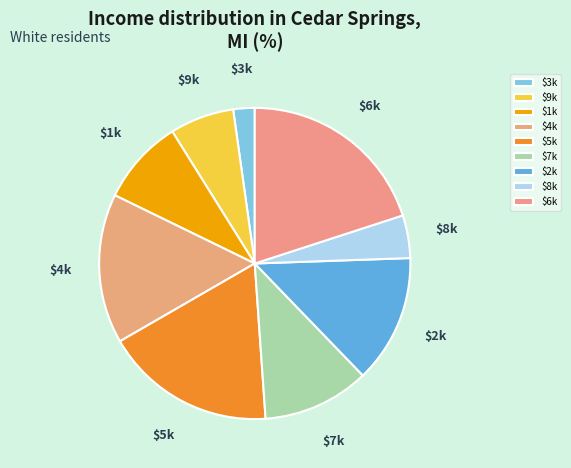

Does $8k represent more than half of the total?

No